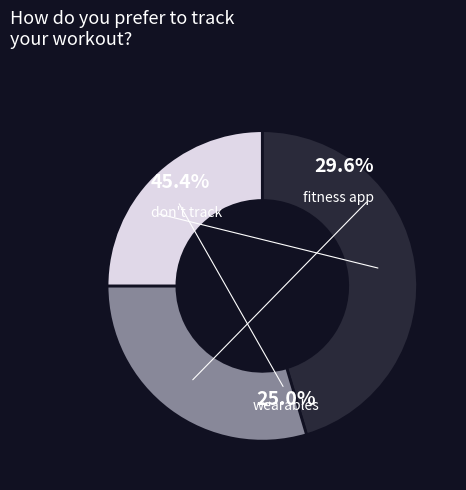

Is it true that 00:13 is 15% of the pie?

False